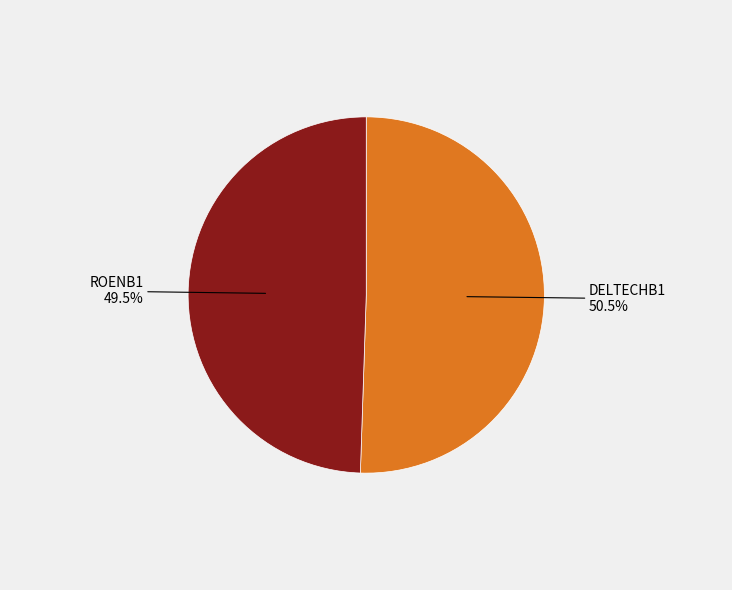

Is there any slice that represents more than half of the pie?

Yes